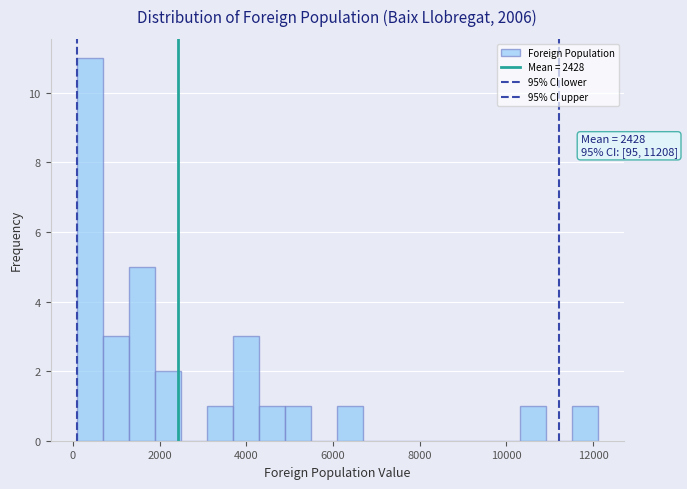

Around what value on the x-axis is the tallest bar? Give the approximate position of its centre, as read against the axis.

400